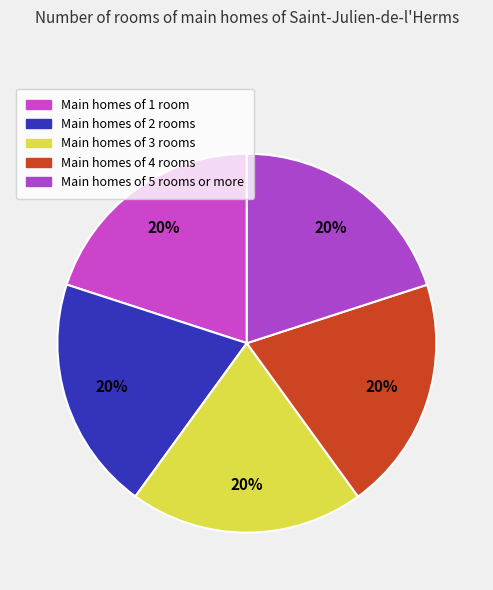

Count the number of slices in the pie.

5